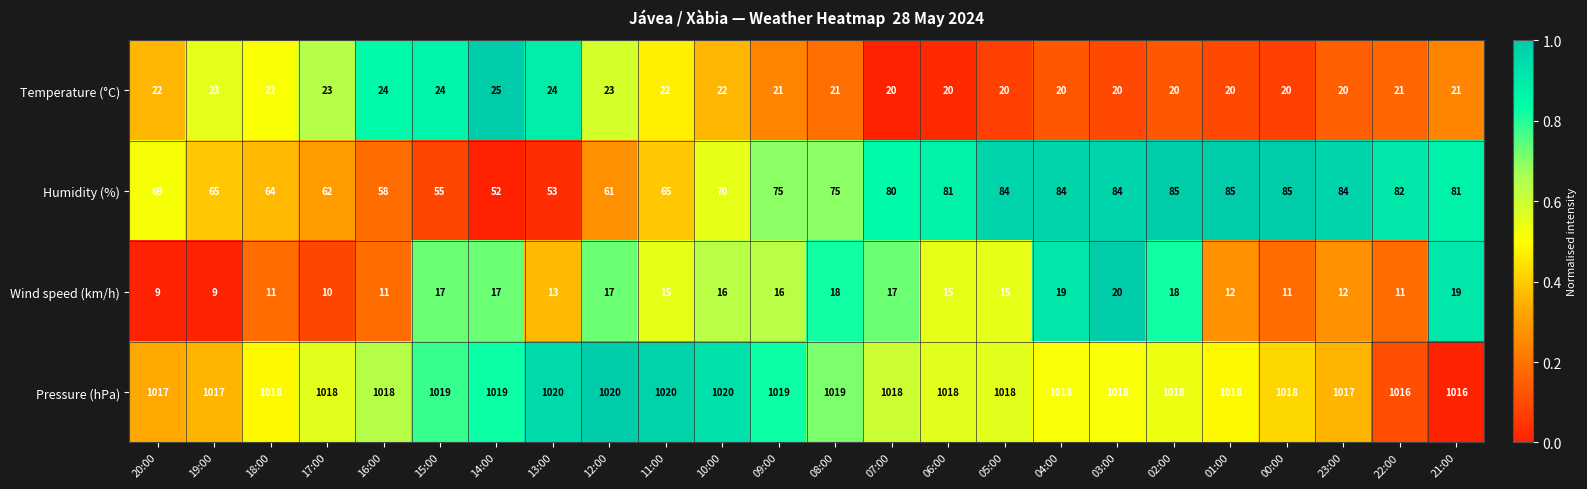

At 09:00, list the series in order from smallest to largest.

Wind speed (km/h), Temperature (°C), Humidity (%), Pressure (hPa)